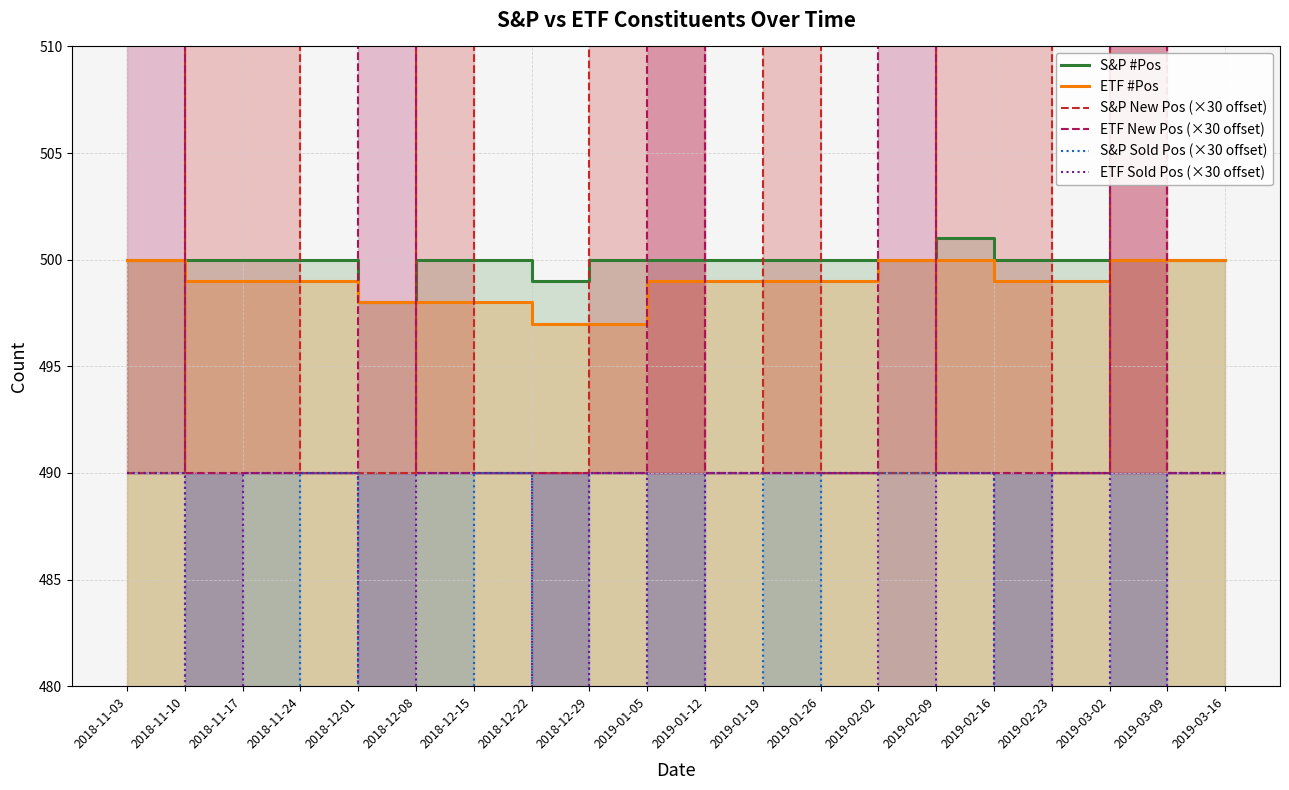

Reading left to right, list all the values displayed in this chart.

S&P #Pos: 500	500	500	500	498	500	500	499	500	500	500	500	500	500	501	500	500	500	500	500
ETF #Pos: 500	499	499	499	498	498	498	497	497	499	499	499	499	500	500	499	499	500	500	500
S&P New Pos (×30 offset): 490	520	520	490	490	580	490	490	520	520	490	520	490	490	520	520	490	520	490	490
ETF New Pos (×30 offset): 550	490	490	490	550	490	490	490	490	610	490	490	490	550	490	490	490	550	490	490
S&P Sold Pos (×30 offset): 490	460	460	490	430	460	490	460	490	460	490	460	490	490	490	430	490	460	490	490
ETF Sold Pos (×30 offset): 490	460	490	490	400	490	490	460	490	430	490	490	490	460	490	460	490	460	490	490